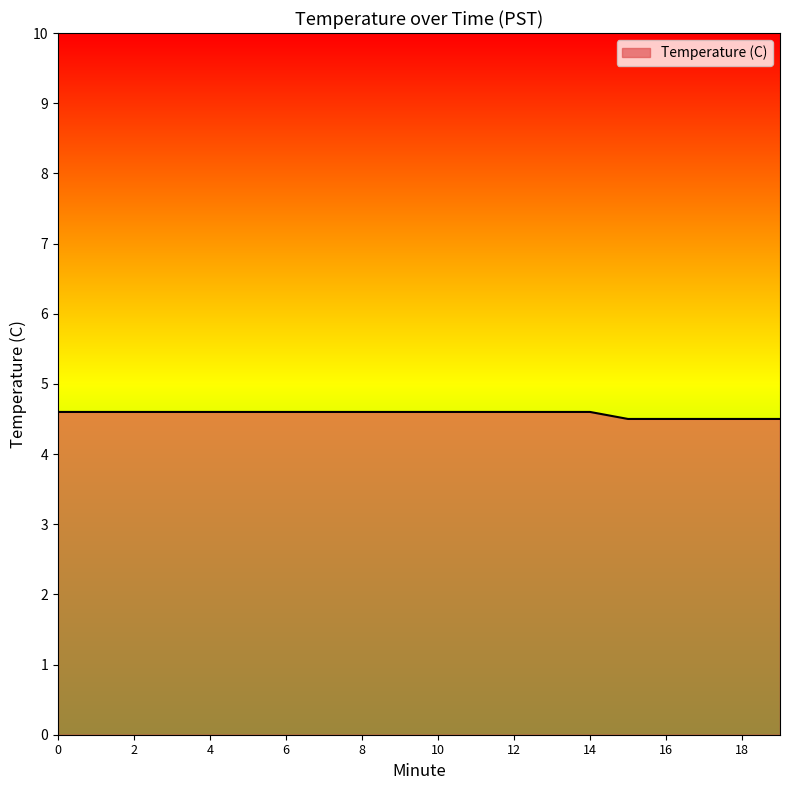

What is the smallest value displayed?

4.5